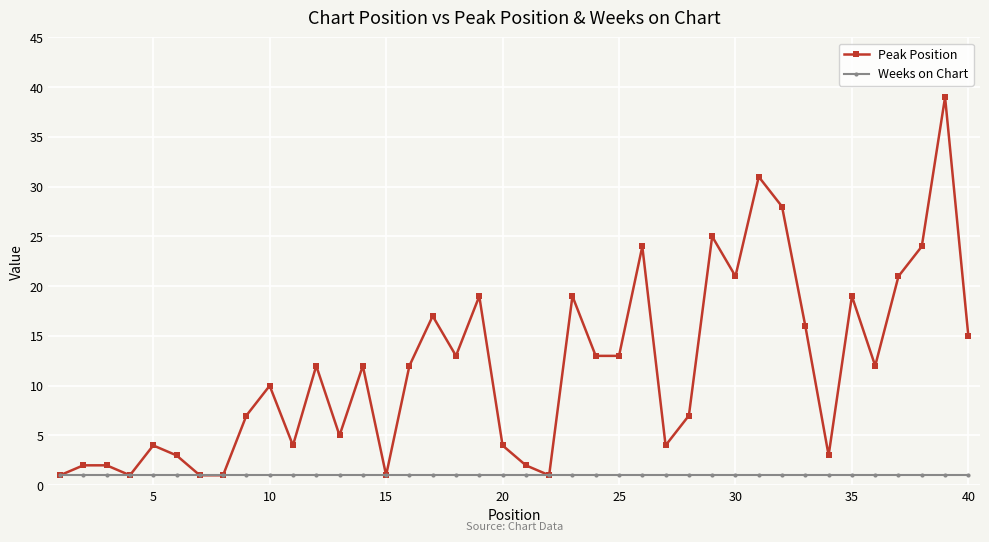

Count the number of data series in this chart.

2